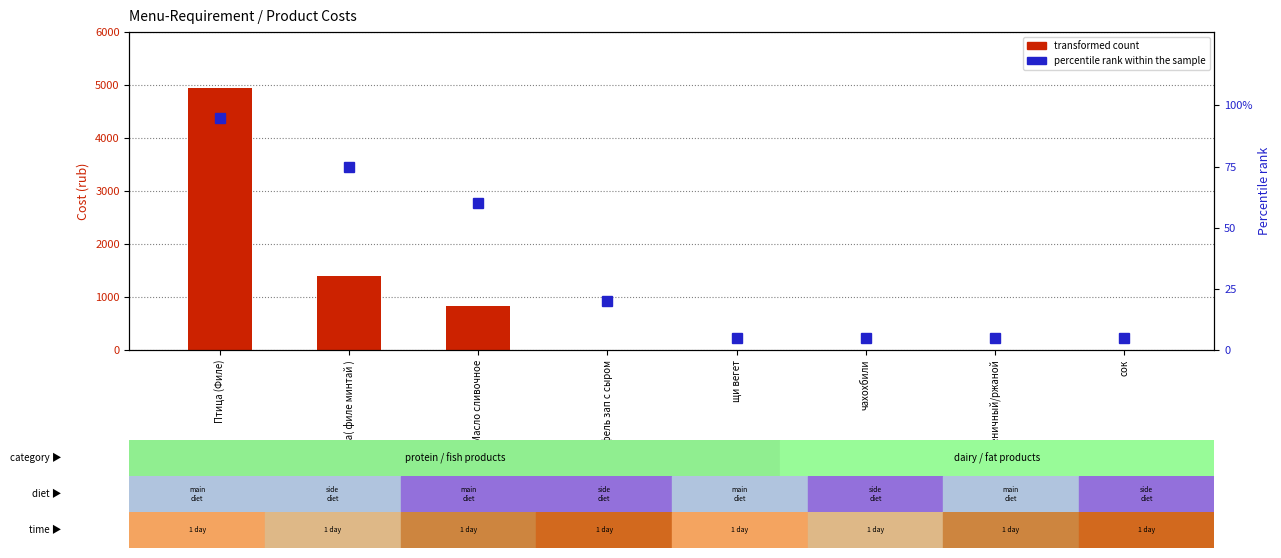

What is the lowest value of the percentile rank within the sample series?

5.0